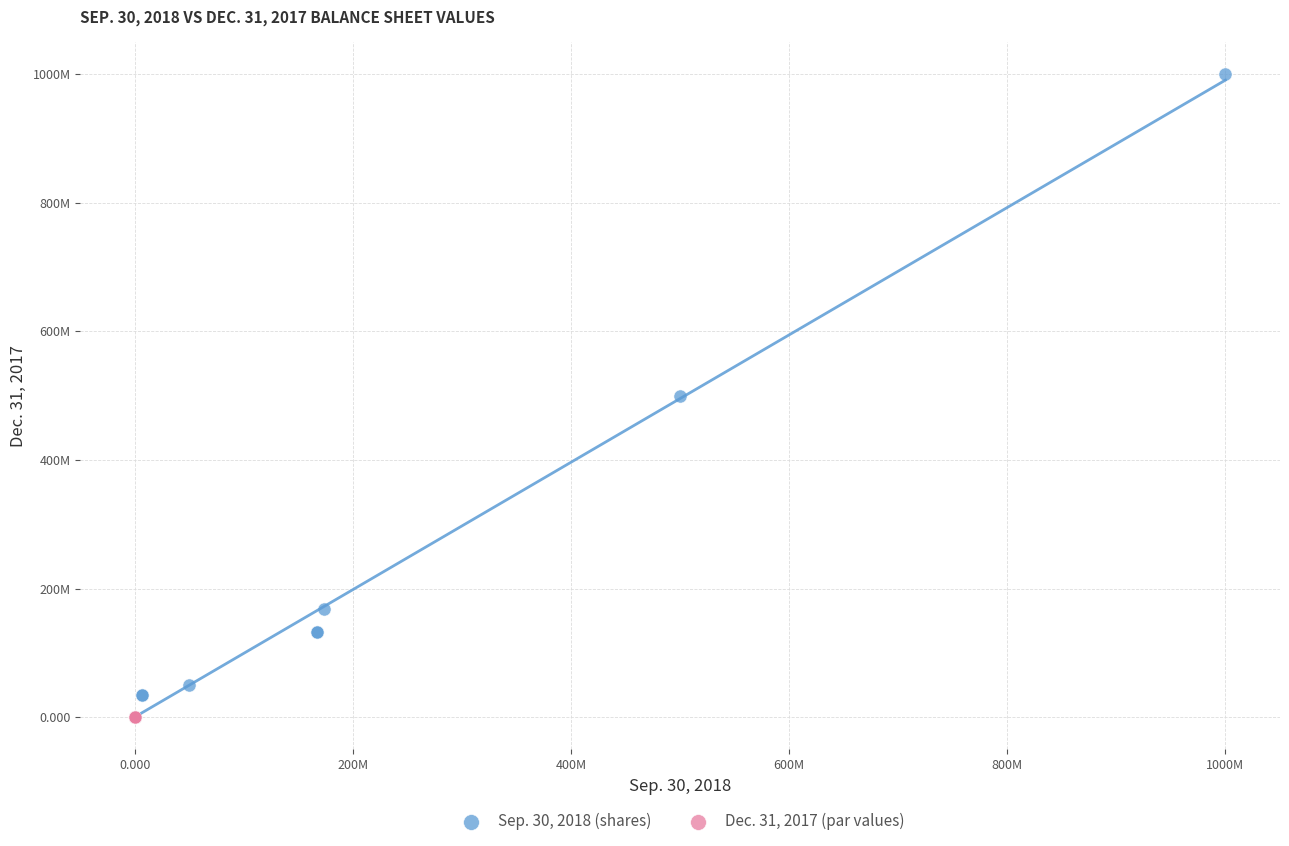

Which series reaches the maximum Y coordinate?

Sep. 30, 2018 (shares)